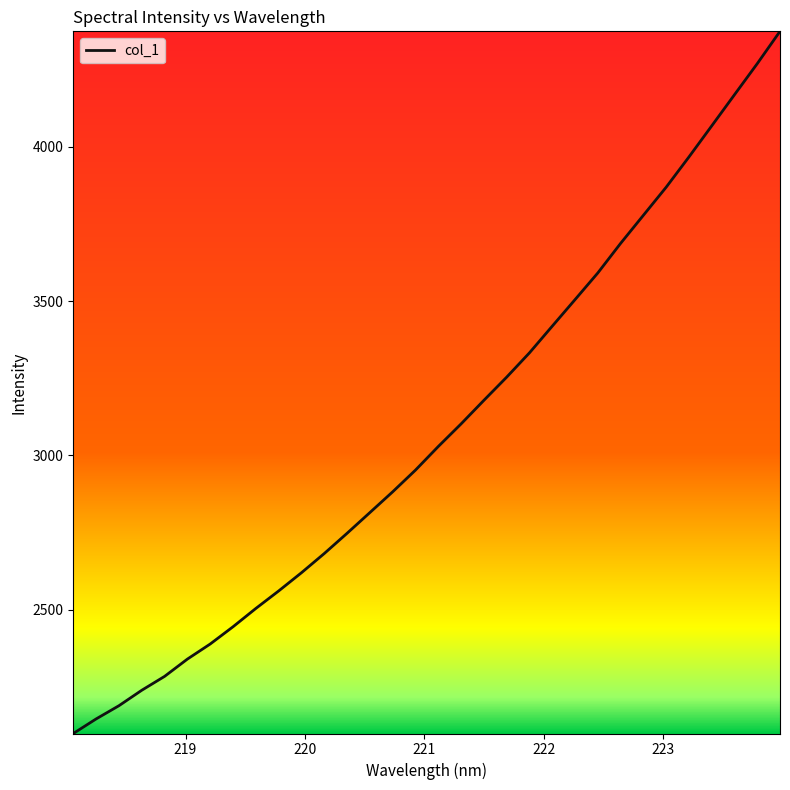

What is the difference between the maximum and minimum values?

2276.9